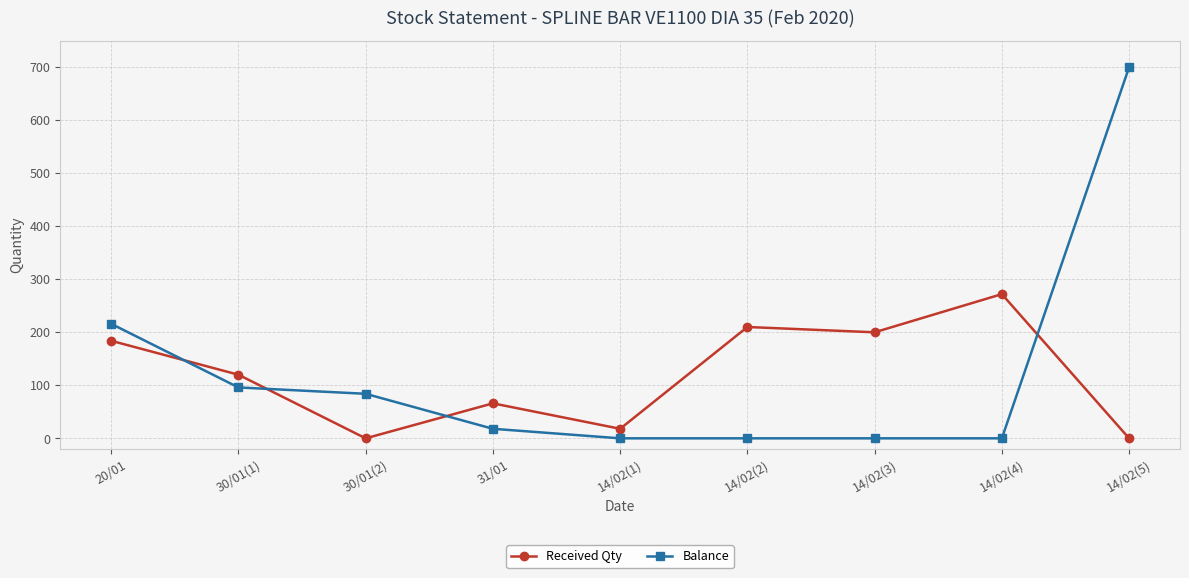

Which label corresponds to the largest value in the chart?

14/02(5)